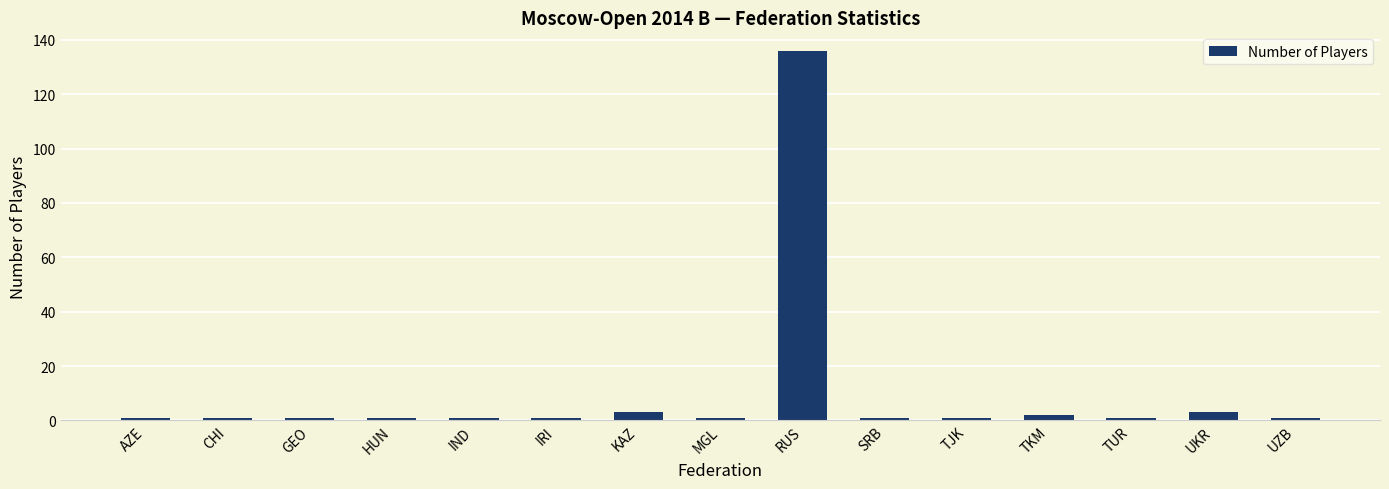

How many bars are there in total?

15